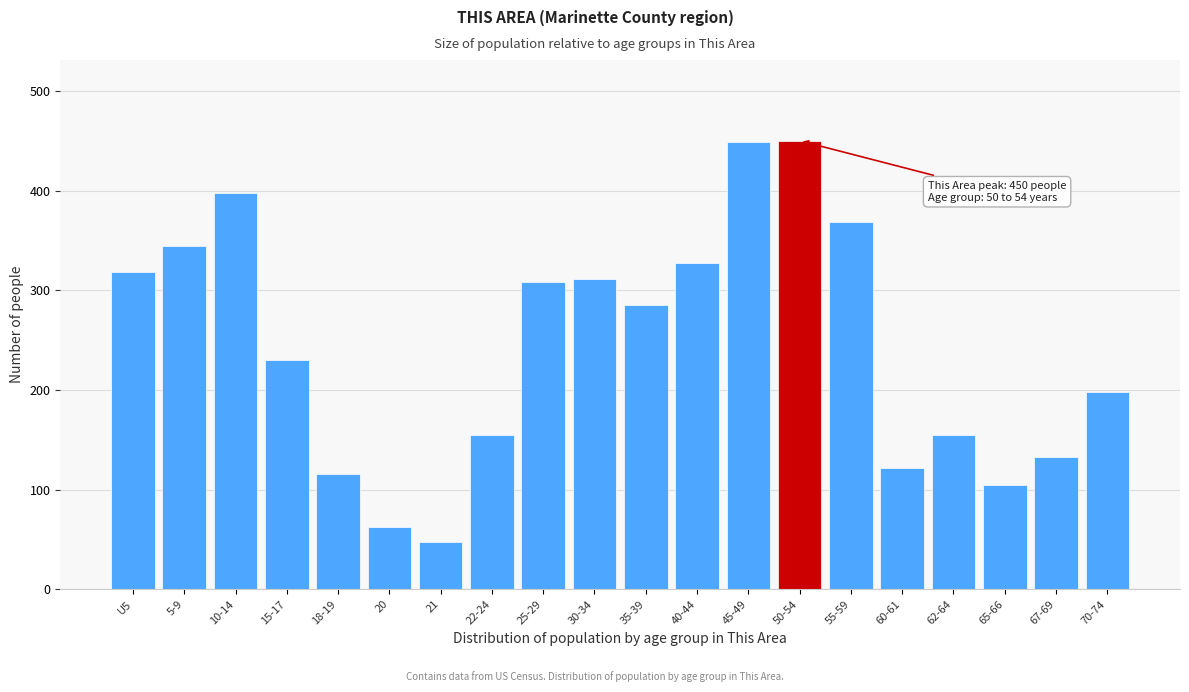

What is the average value?

244